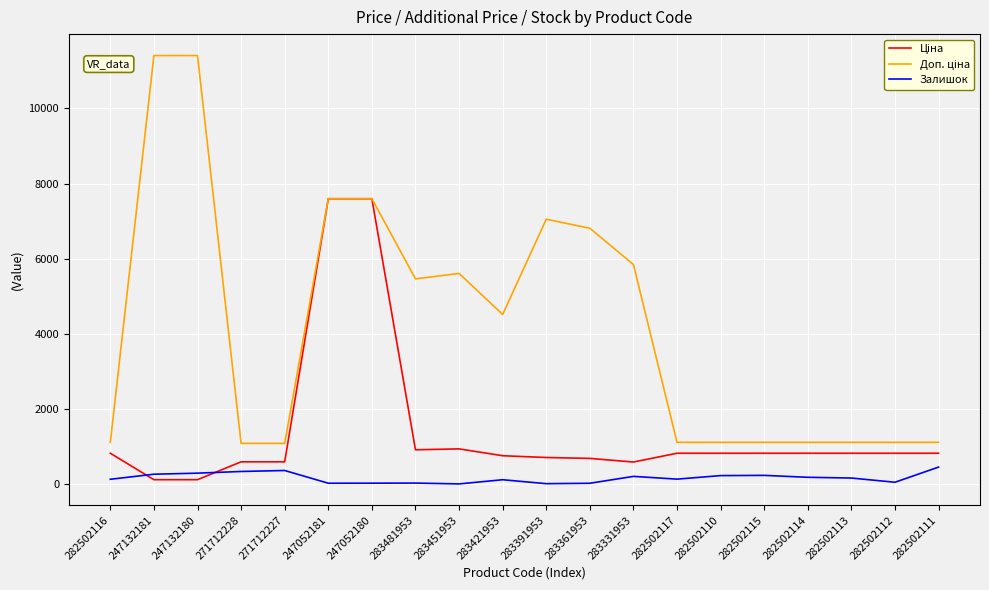

What is the total value across all series at 283451953?

6543.8